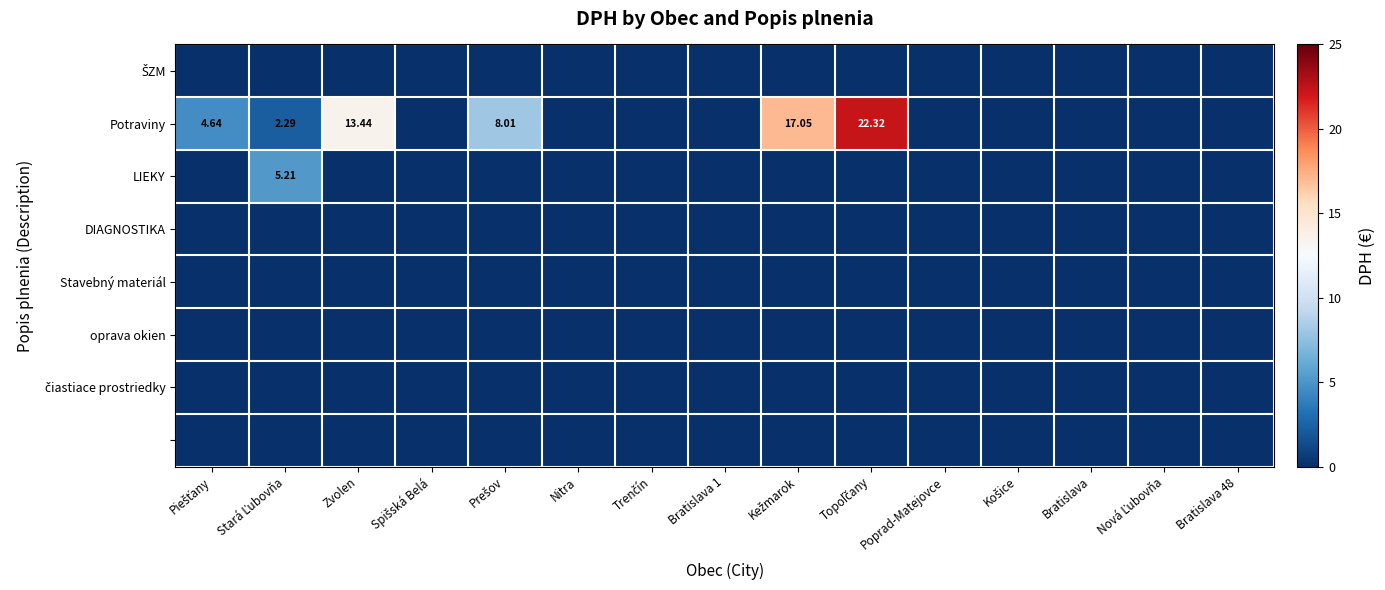

At how many categories does at least one series exceed 7?

4